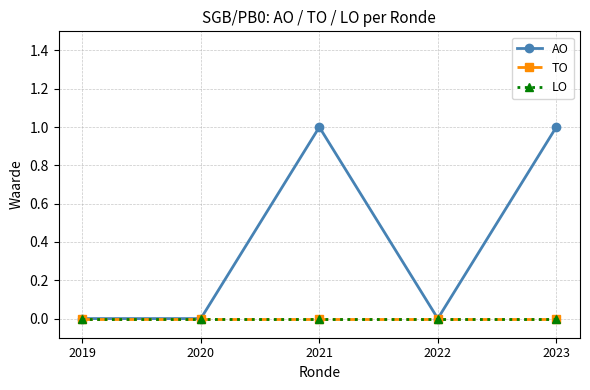

How many interior local valleys does the AO series have?

1